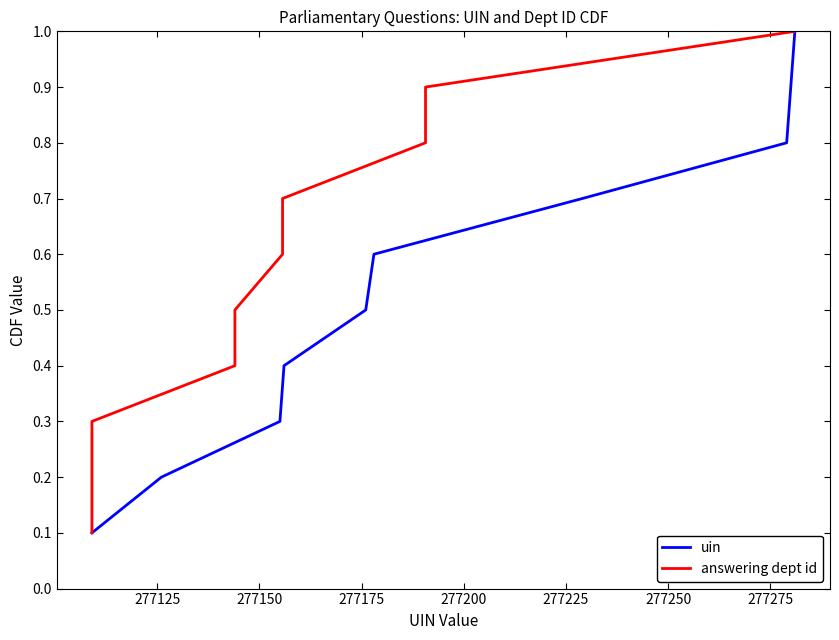

What is the highest value of the uin series?

1.0